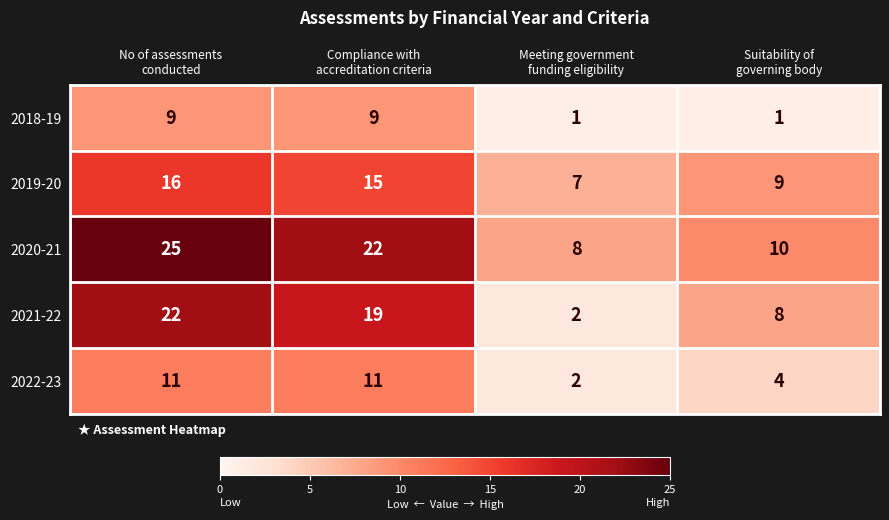

Which series has the largest total across all categories?

2020-21